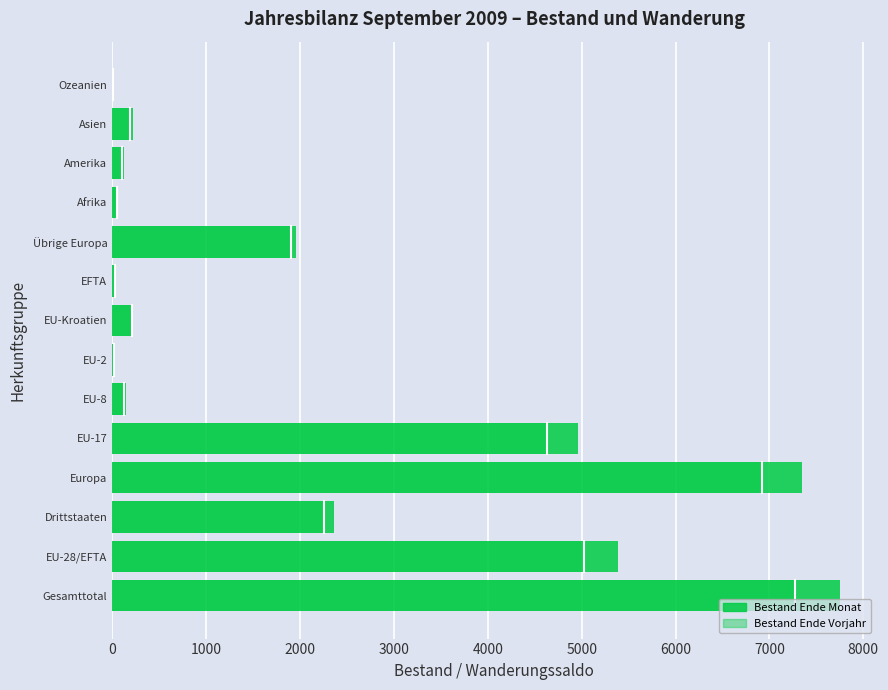

At how many categories does at least one series exceed 3871?

4